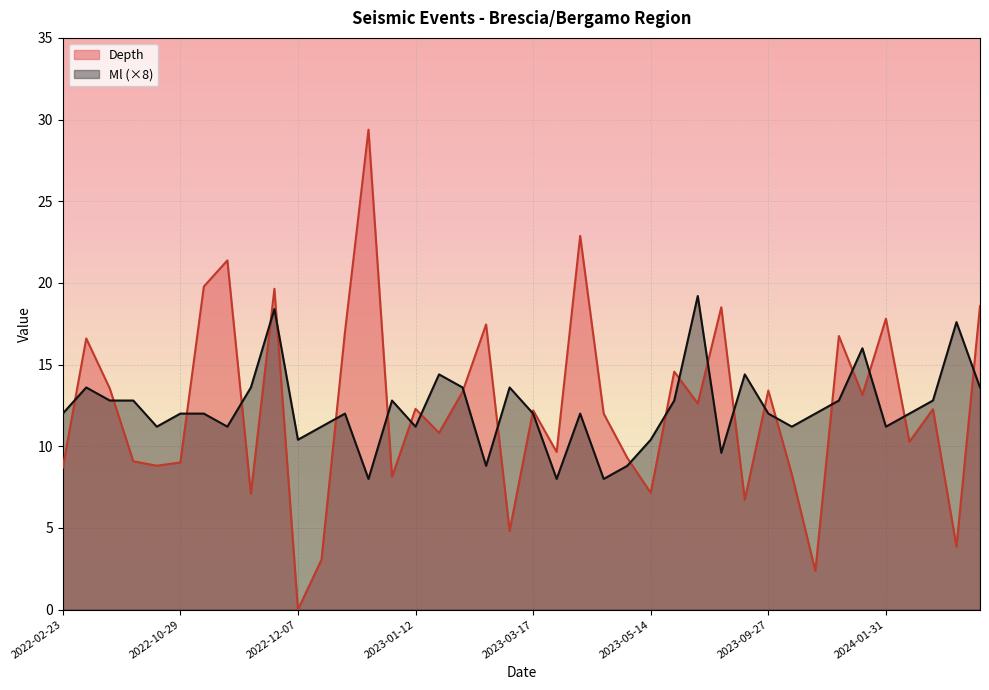

Rank the series by their maximum value, from highest to lowest.

Depth, Ml (×8)